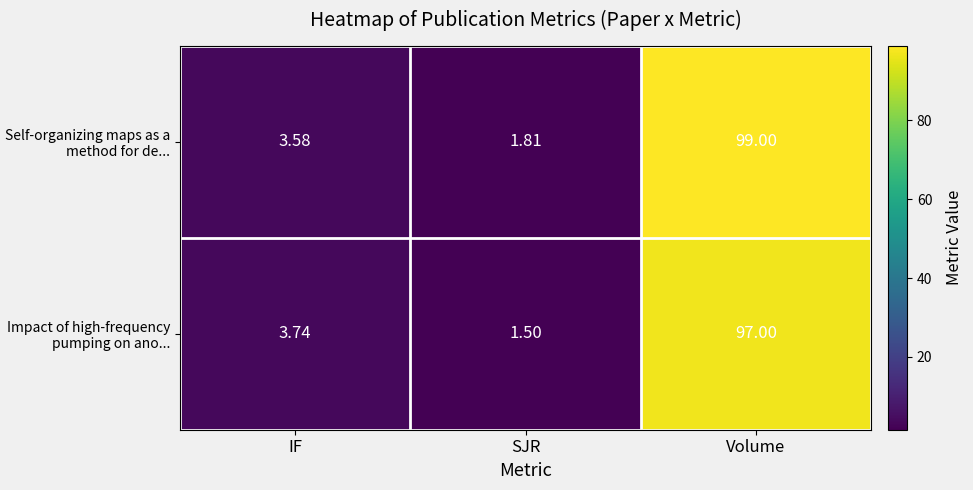

At IF, list the series in order from smallest to largest.

Self-organizing maps as a method for de..., Impact of high-frequency pumping on ano...